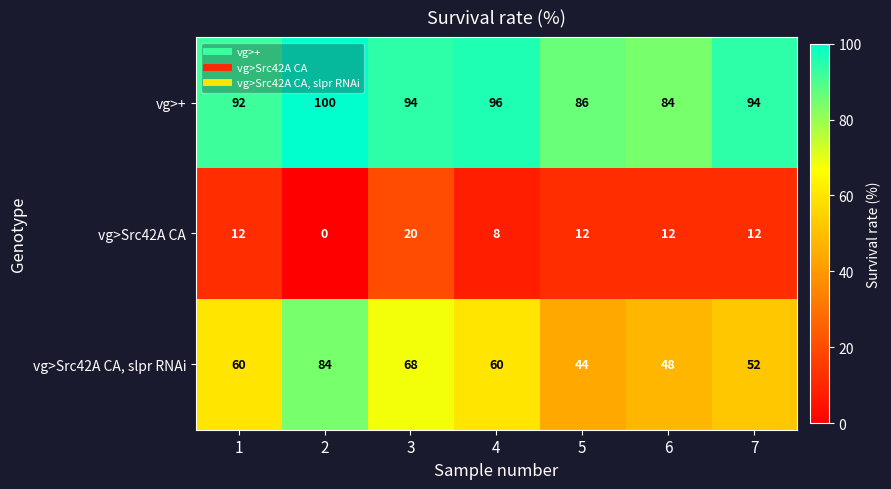

Which category has the lowest value across all series?

2